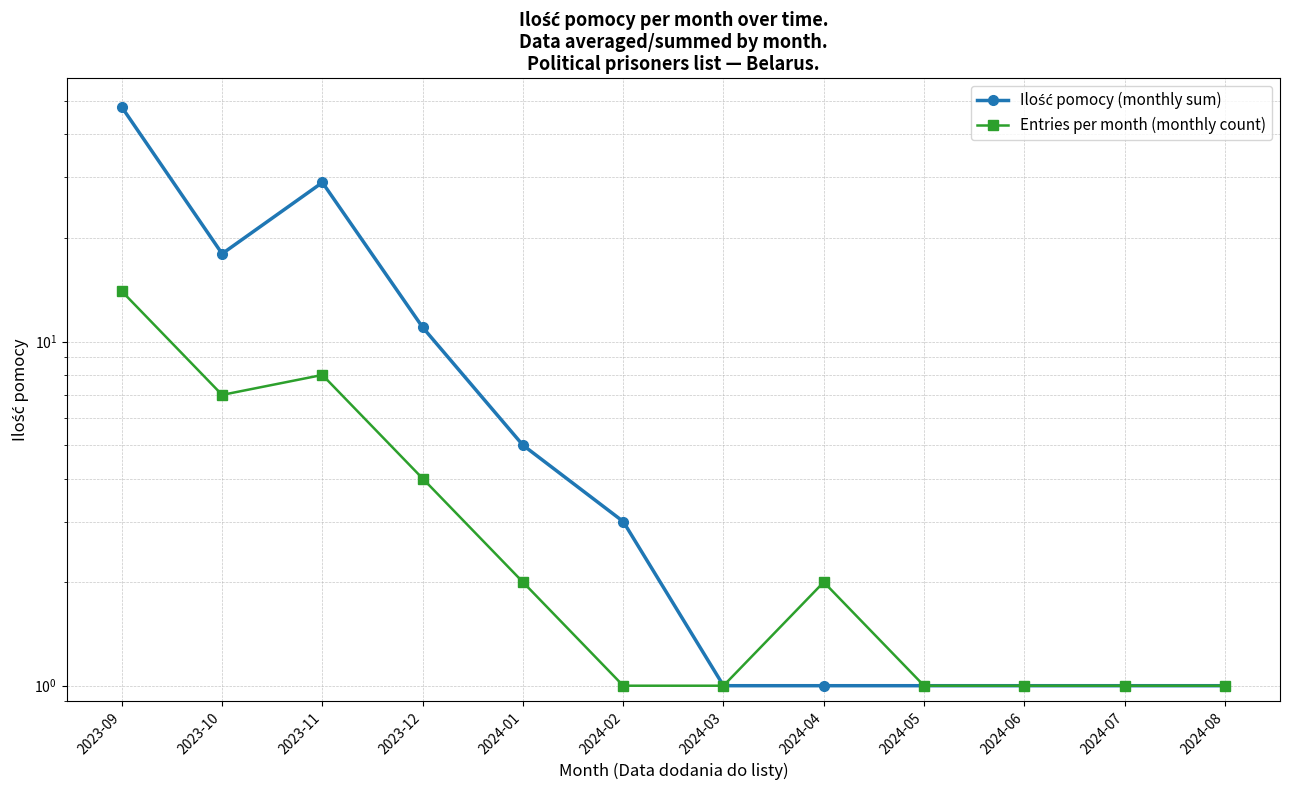

What is the label of the 7th point from the right?

2024-02